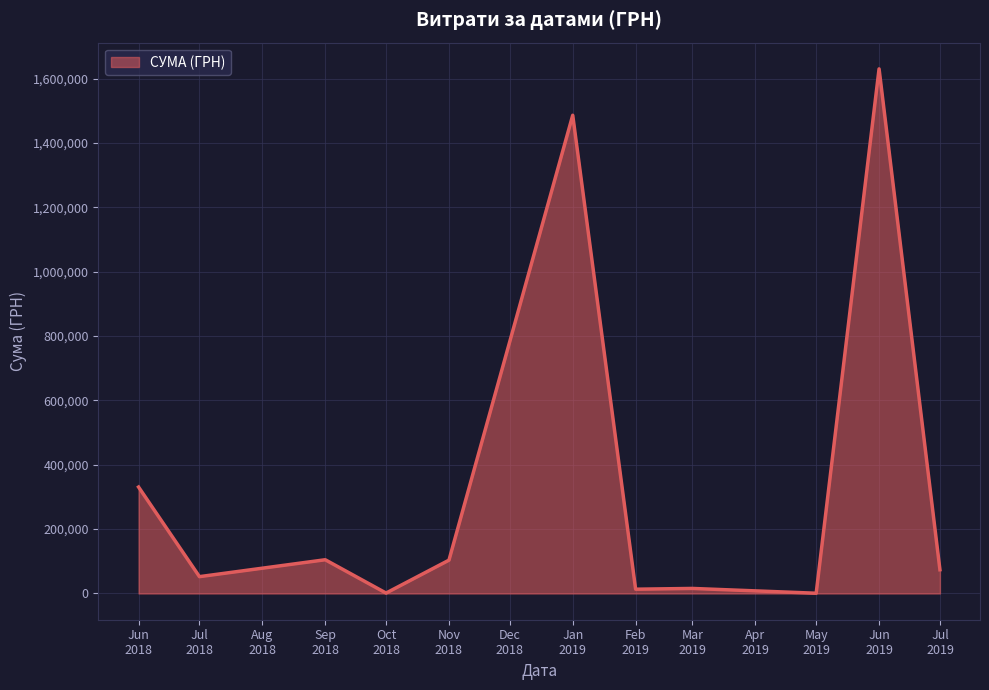

What is the maximum value shown in the chart?

1630052.7